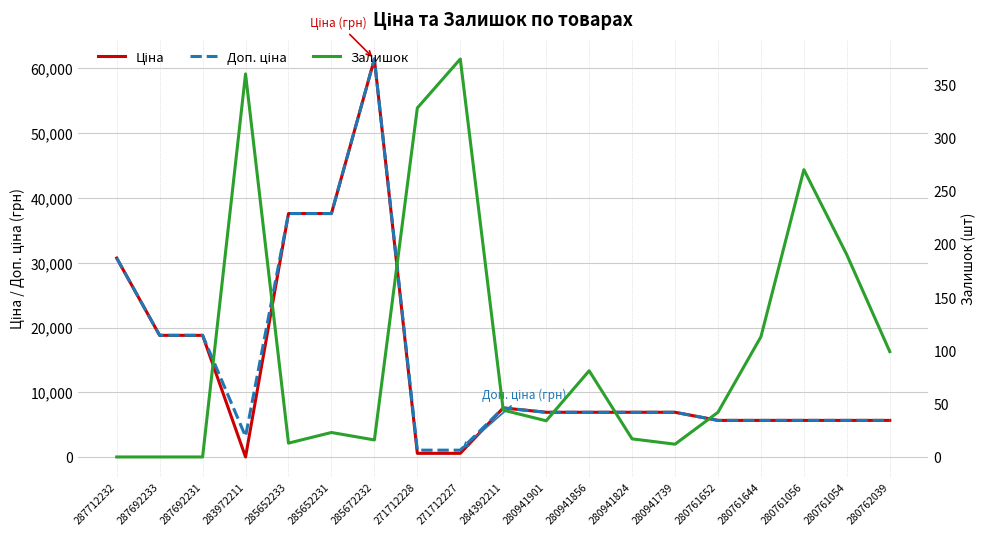

How many data points in Доп. ціна are above 6925?

11